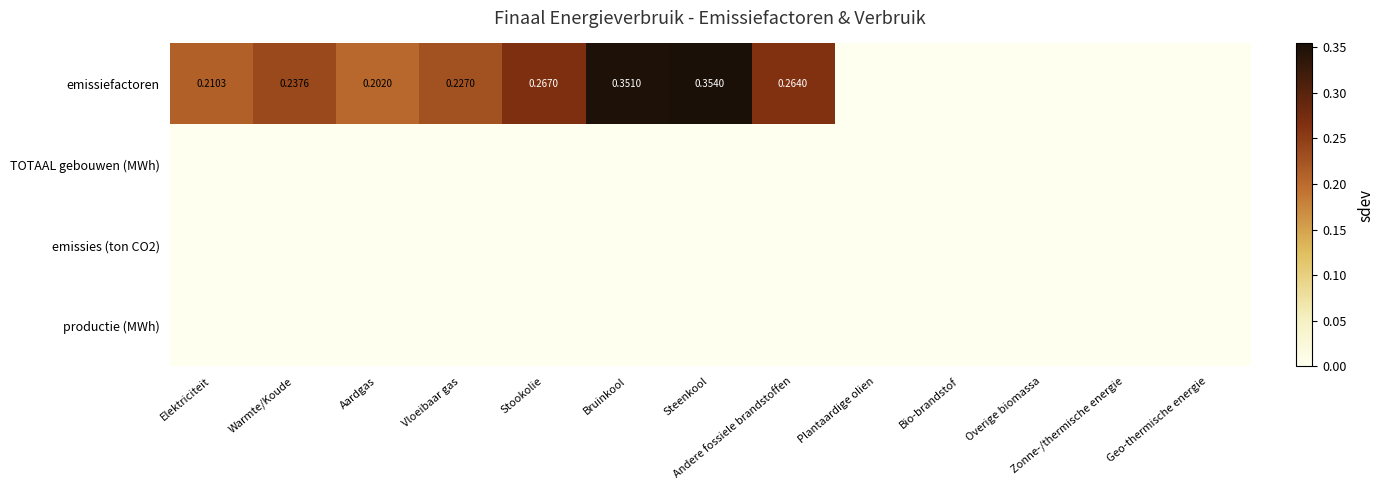

True or false: emissies (ton CO2) has a value of 0.0 at Stookolie.

True